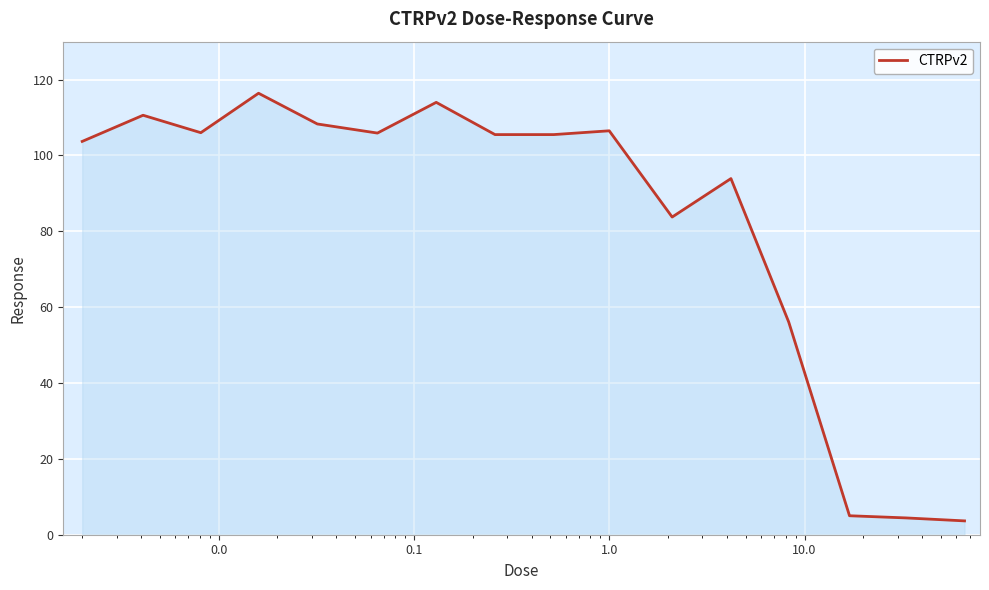

What is the difference between the maximum and minimum values?

112.8